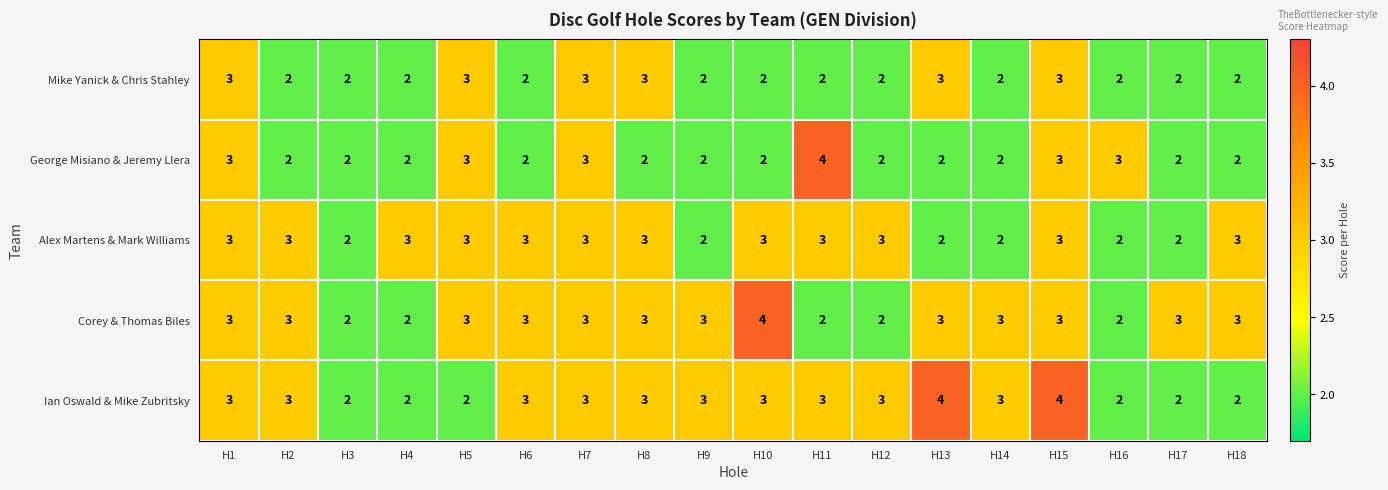

What is the maximum value shown in the chart?

4